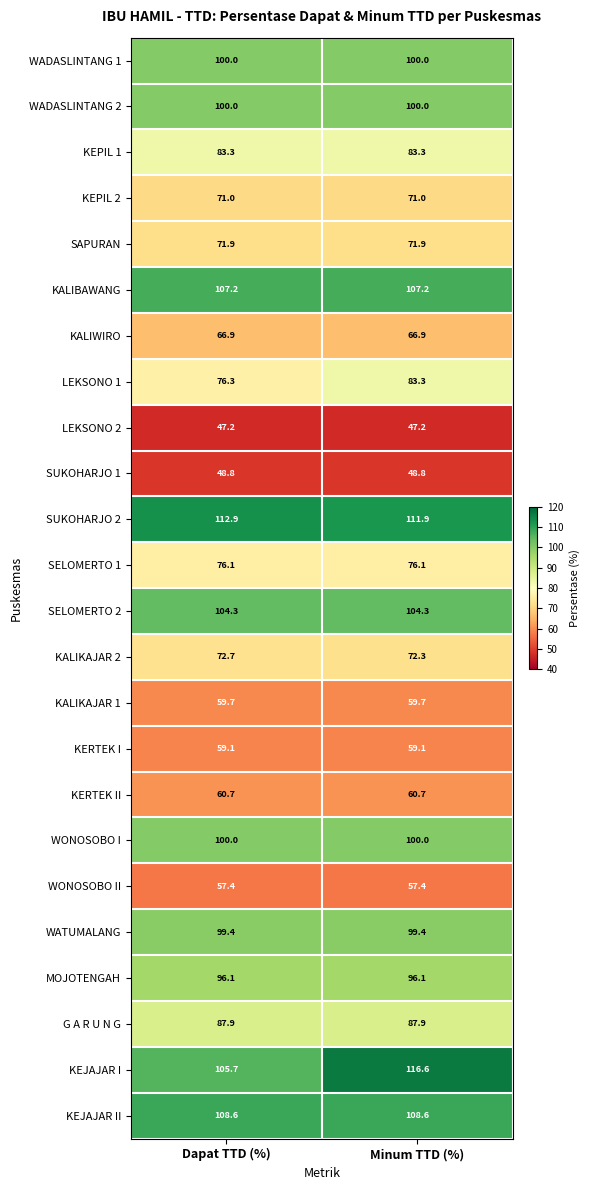

The KALIWIRO series shows 20.8 at Minum TTD (%). True or false?

False